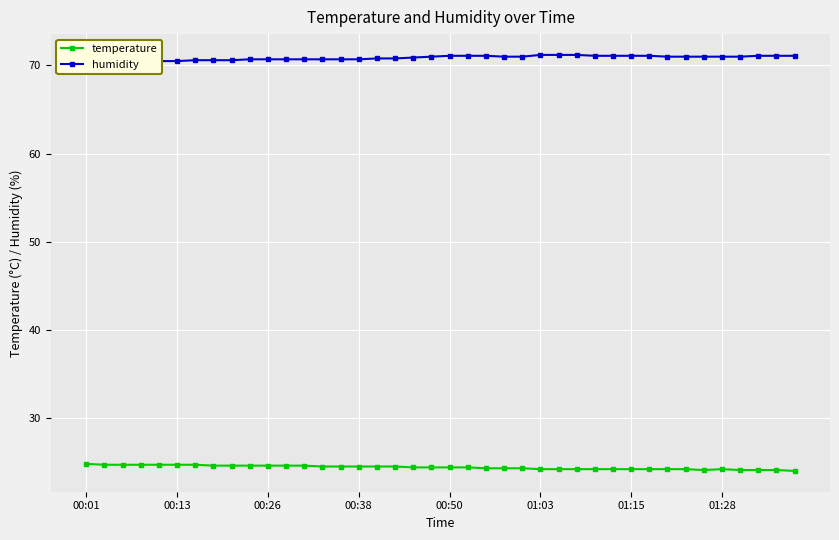

At how many categories does at least one series exceed 62?

40